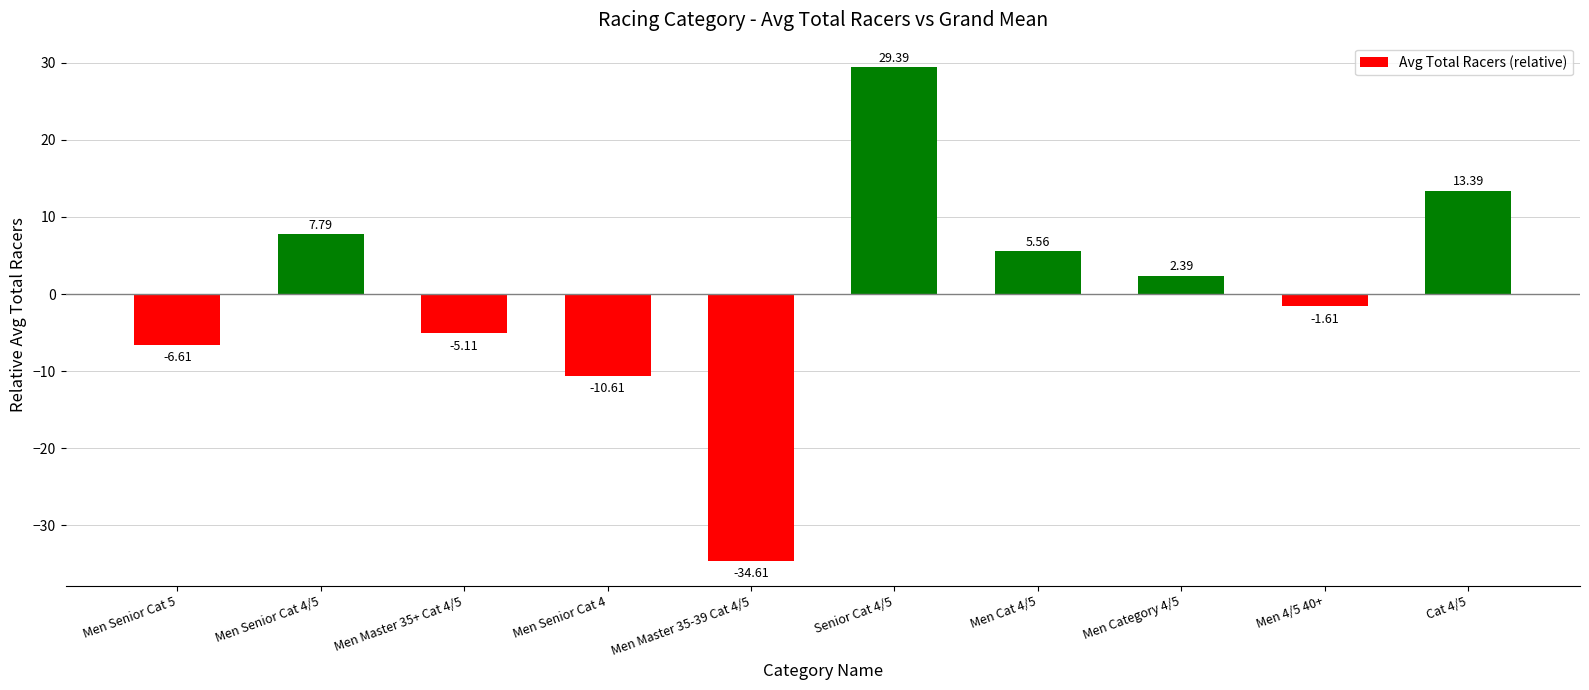

How many values exceed 2?

5